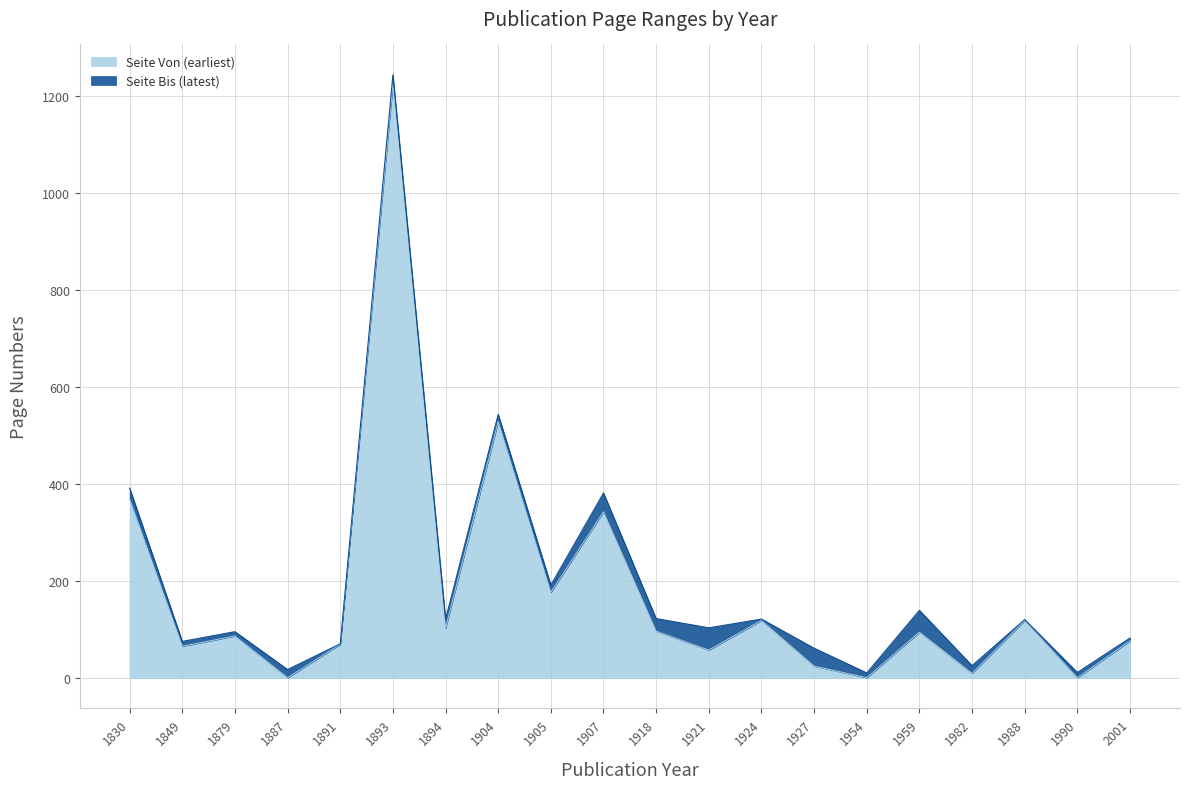

Rank the series at 1982 from lowest to highest value.

Seite Von (earliest), Seite Bis (latest)